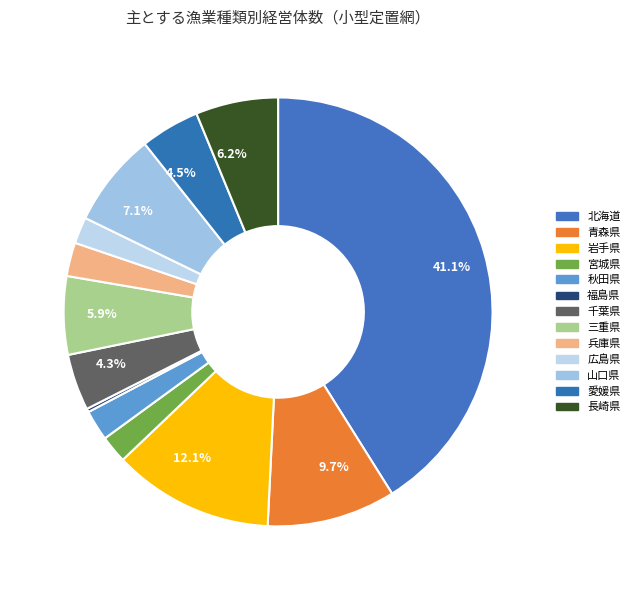

To the nearest percent, what portion does 岩手県 represent?

12%